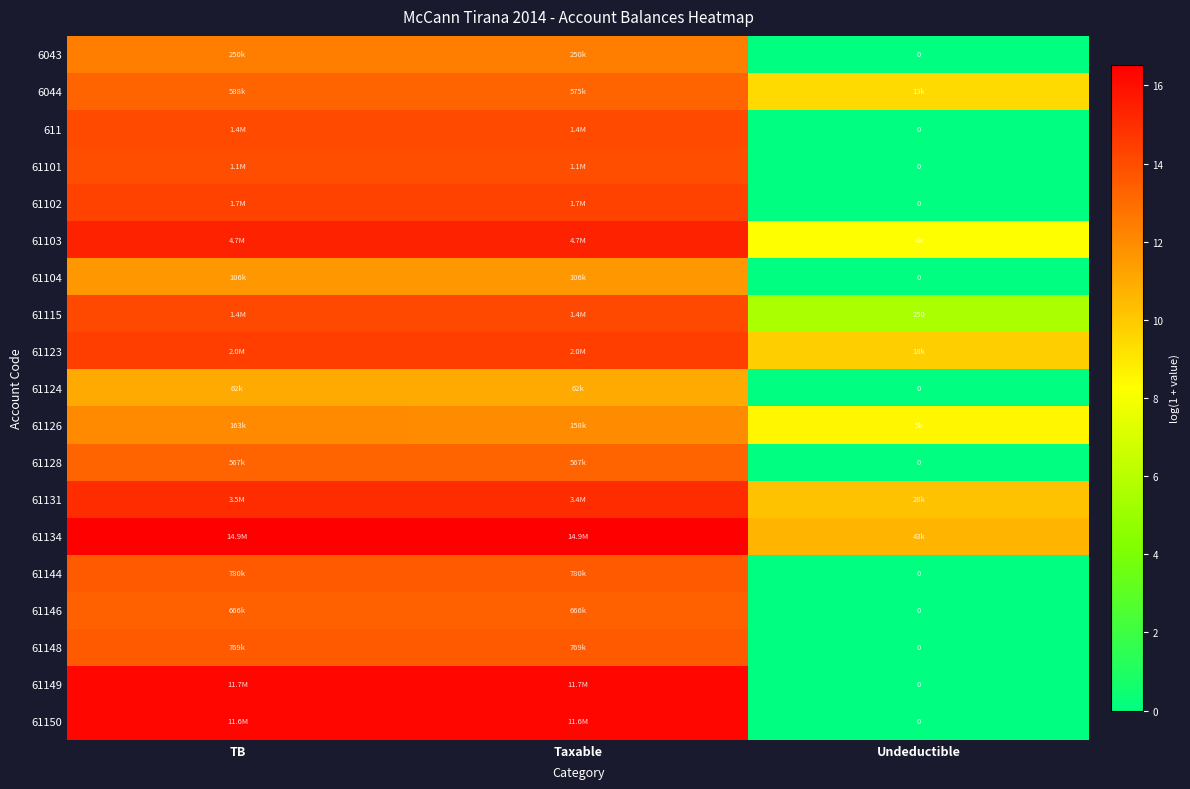

At which label does 61124 reach its minimum?

Undeductible